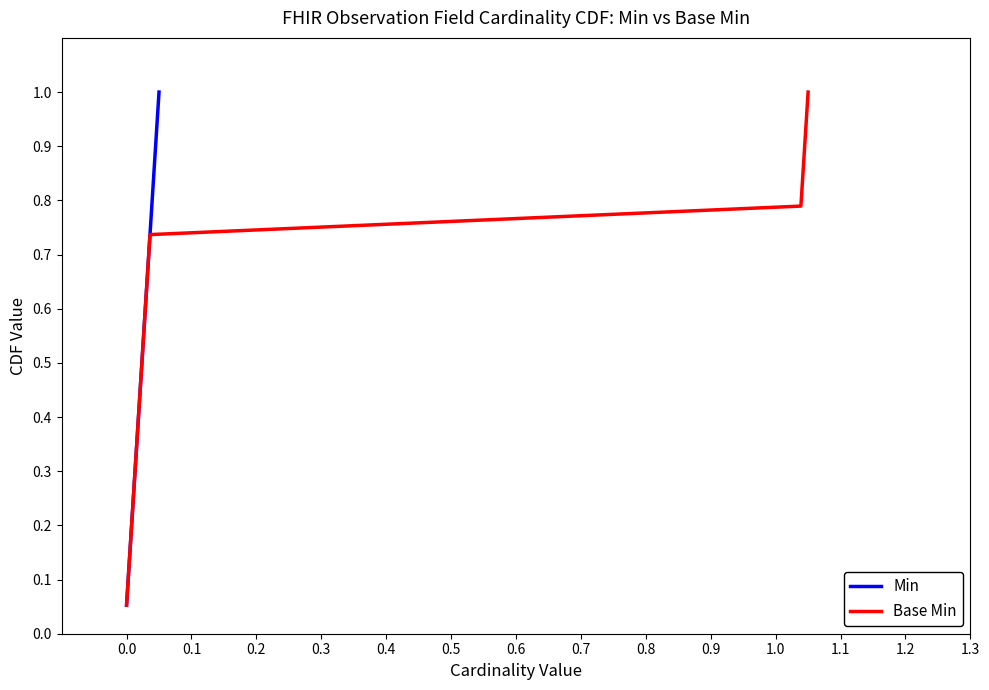

What is the highest value of the Base Min series?

1.0